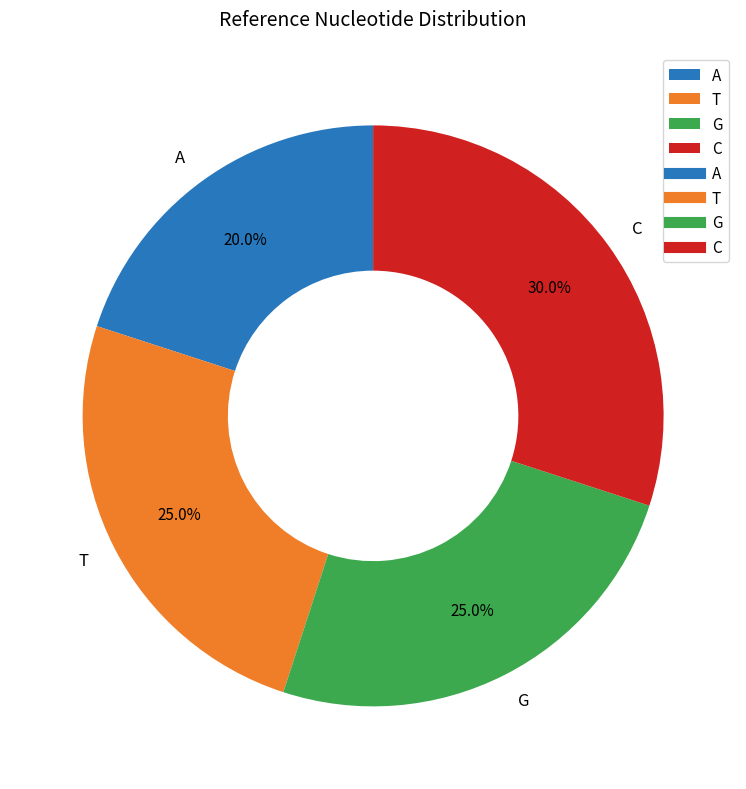

To the nearest percent, what is the difference between the largest and smallest slice percentages?

10%